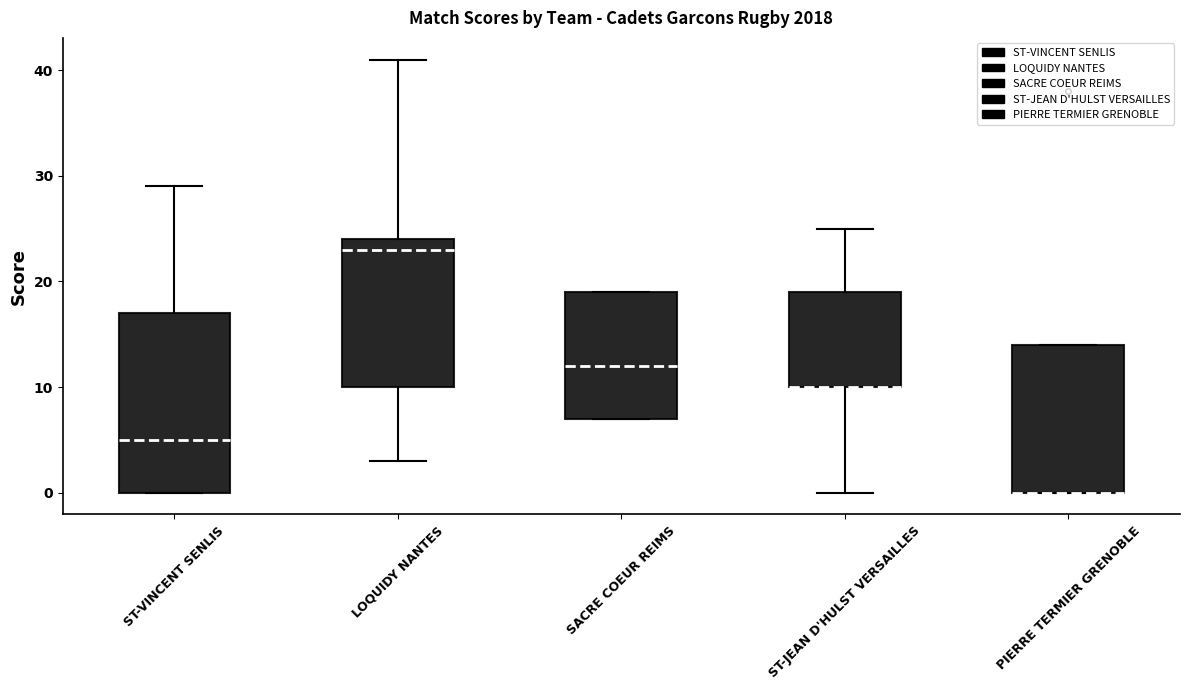

Where is the lower edge of the box for ST-JEAN D'HULST VERSAILLES on the y-axis? The values are not printed on the chart, so give them approximately, as read against the axis.

10